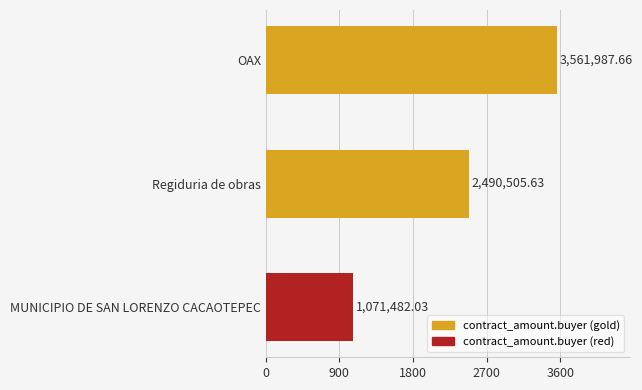

Does the chart contain any negative values?

No